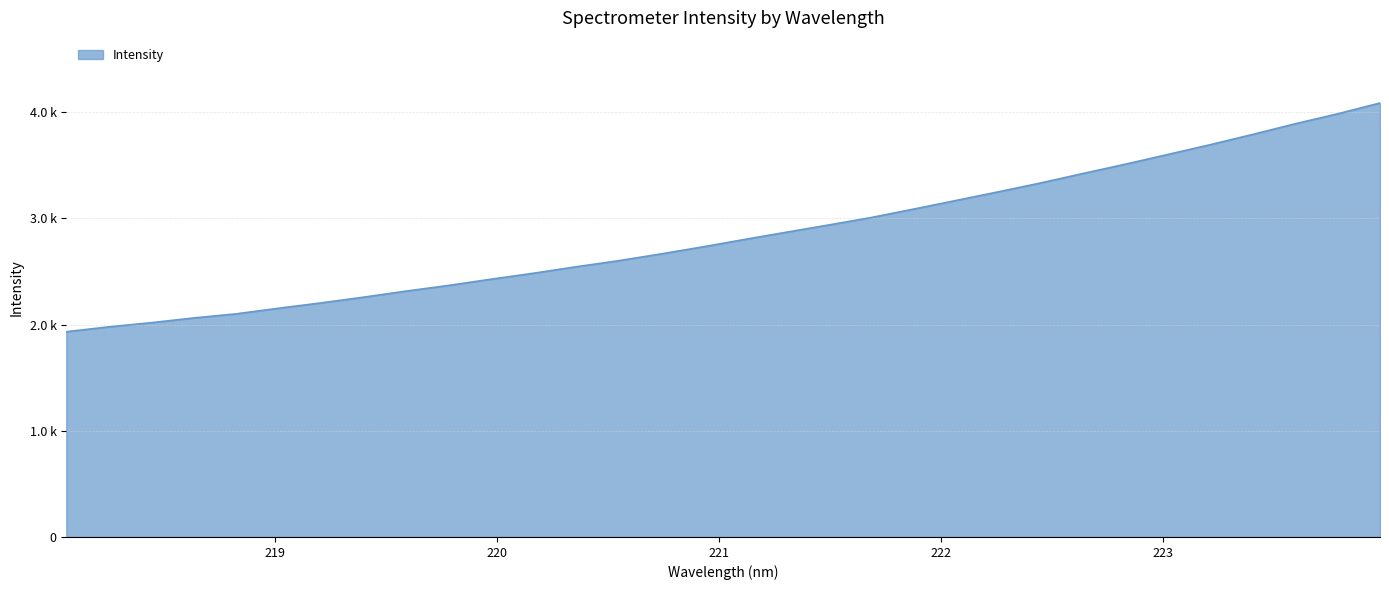

Does the chart have visible grid lines?

Yes